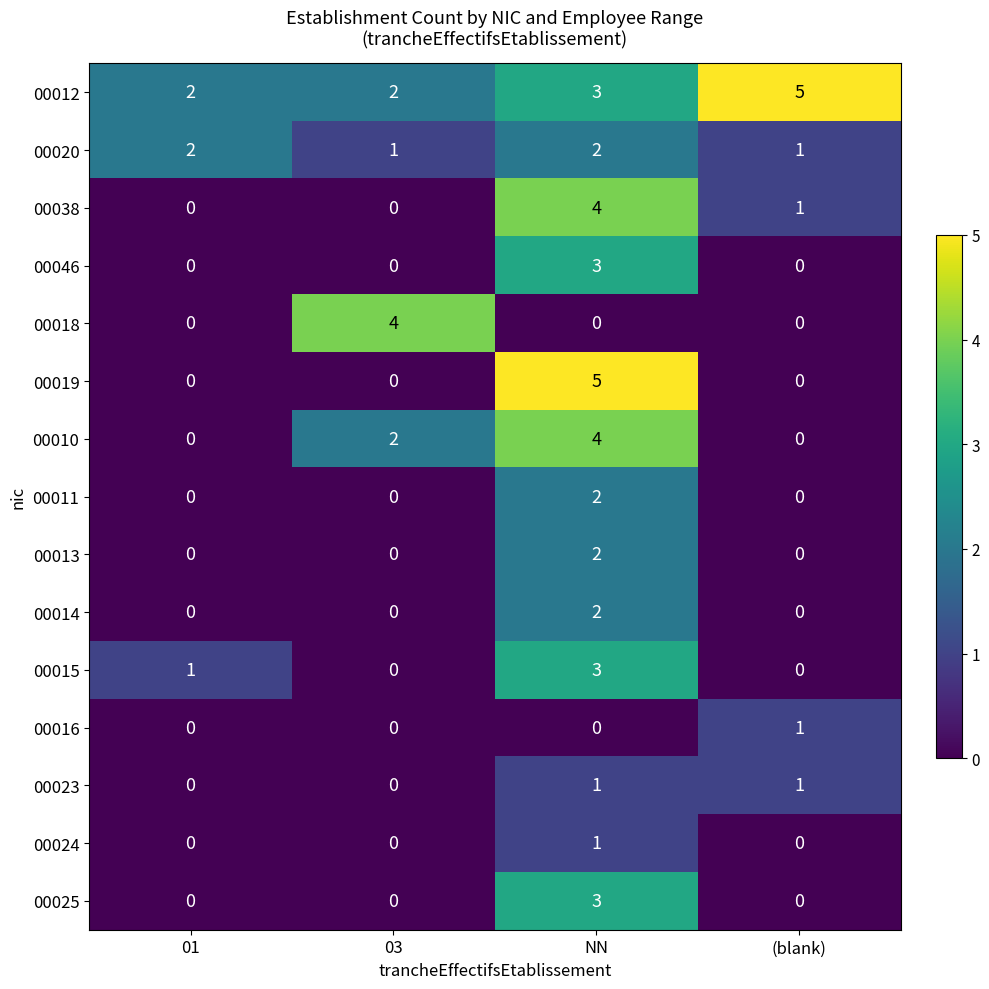

Which series has the largest total across all categories?

00012